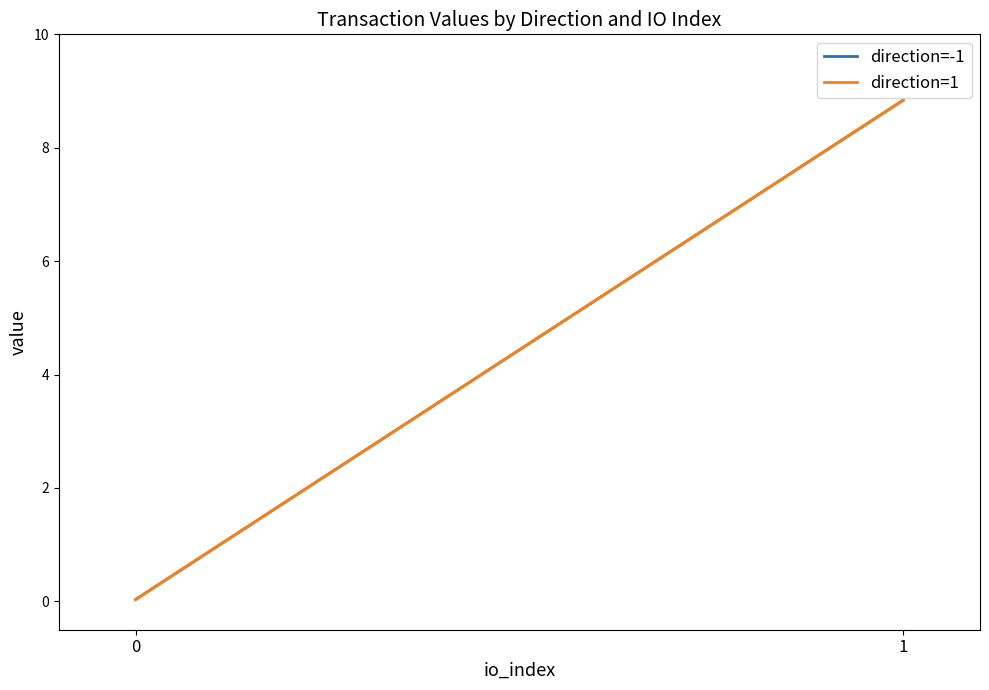

List the series in order of their peak value, highest first.

direction=-1, direction=1